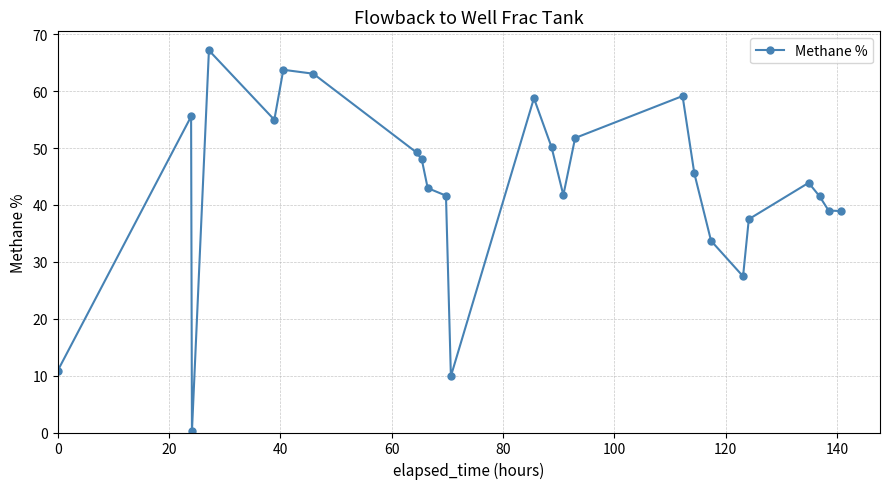

What is the maximum value shown in the chart?

67.2